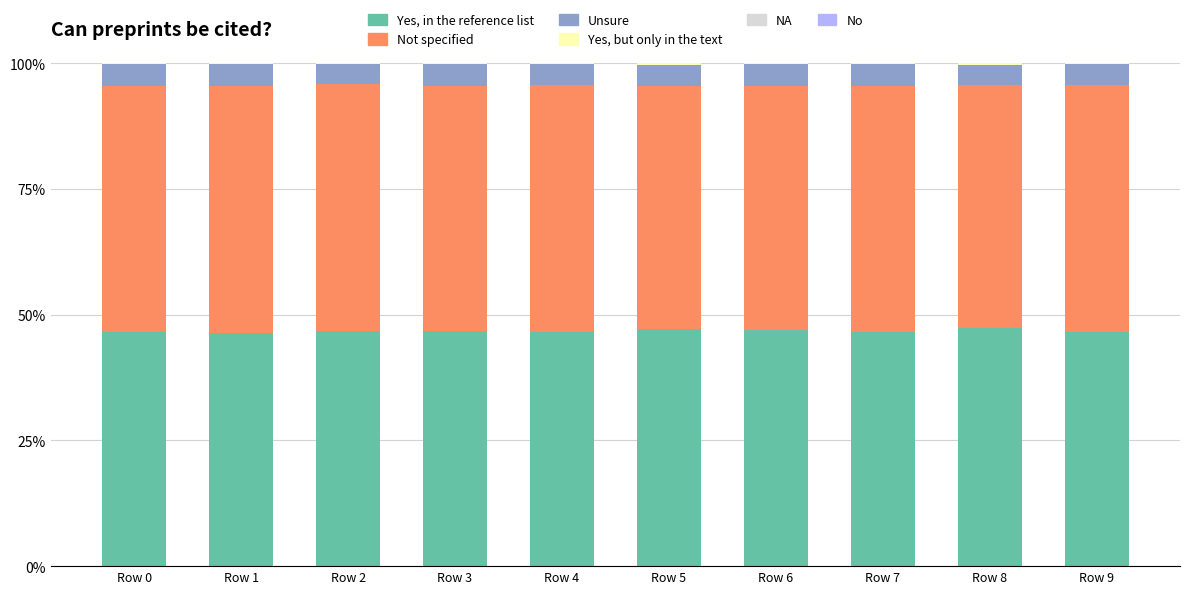

What is the sum of the Yes, in the reference list values at Row 1 and Row 6?

93.4